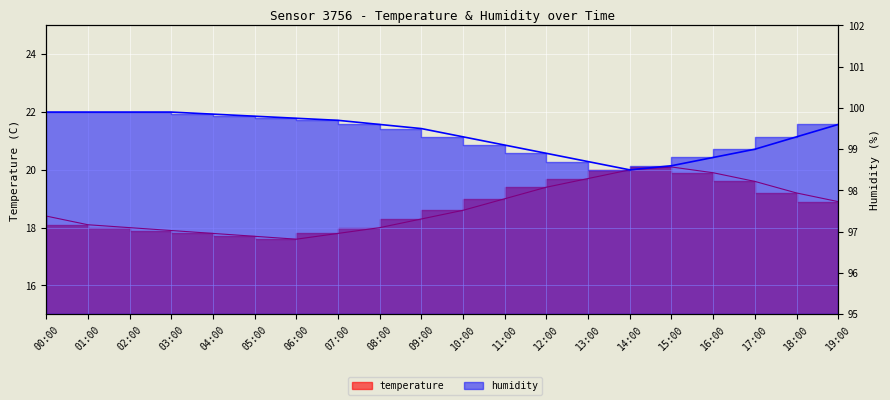

How many values in the temperature series are below 18?

5